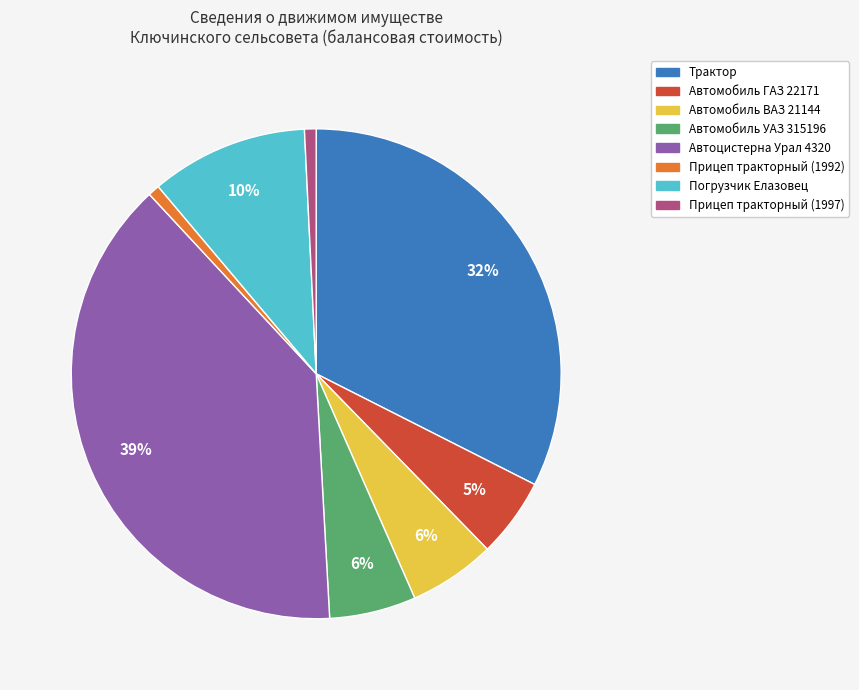

What percentage is the Автомобиль ГАЗ 22171 slice, to the nearest percent?

5%